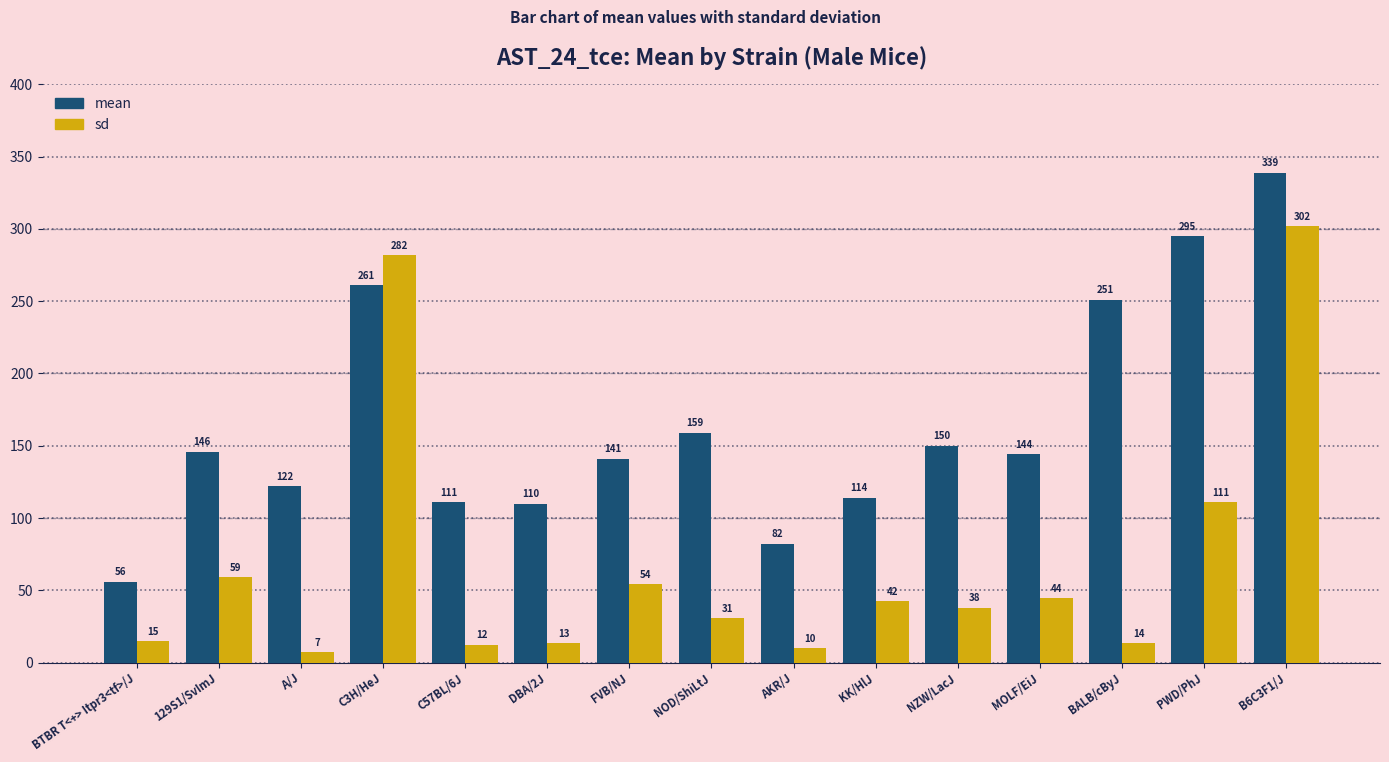

Which series has the largest total across all categories?

mean